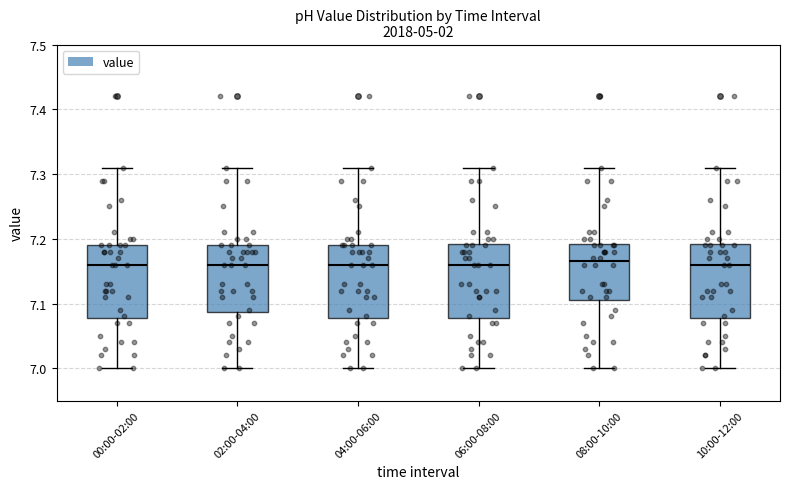

Reading left to right, transcribe this box plot: for each box, give where its median line is, the range the box spans, and where its two whiskers end, as read against the y-axis. The values are not printed on the chart, so give them approximately, as read against the axis.

00:00-02:00: median 7.16, box 7.08 to 7.19, whiskers 7.00 to 7.31
02:00-04:00: median 7.16, box 7.09 to 7.19, whiskers 7.00 to 7.31
04:00-06:00: median 7.16, box 7.08 to 7.19, whiskers 7.00 to 7.31
06:00-08:00: median 7.16, box 7.08 to 7.19, whiskers 7.00 to 7.31
08:00-10:00: median 7.17, box 7.11 to 7.19, whiskers 7.00 to 7.31
10:00-12:00: median 7.16, box 7.08 to 7.19, whiskers 7.00 to 7.31